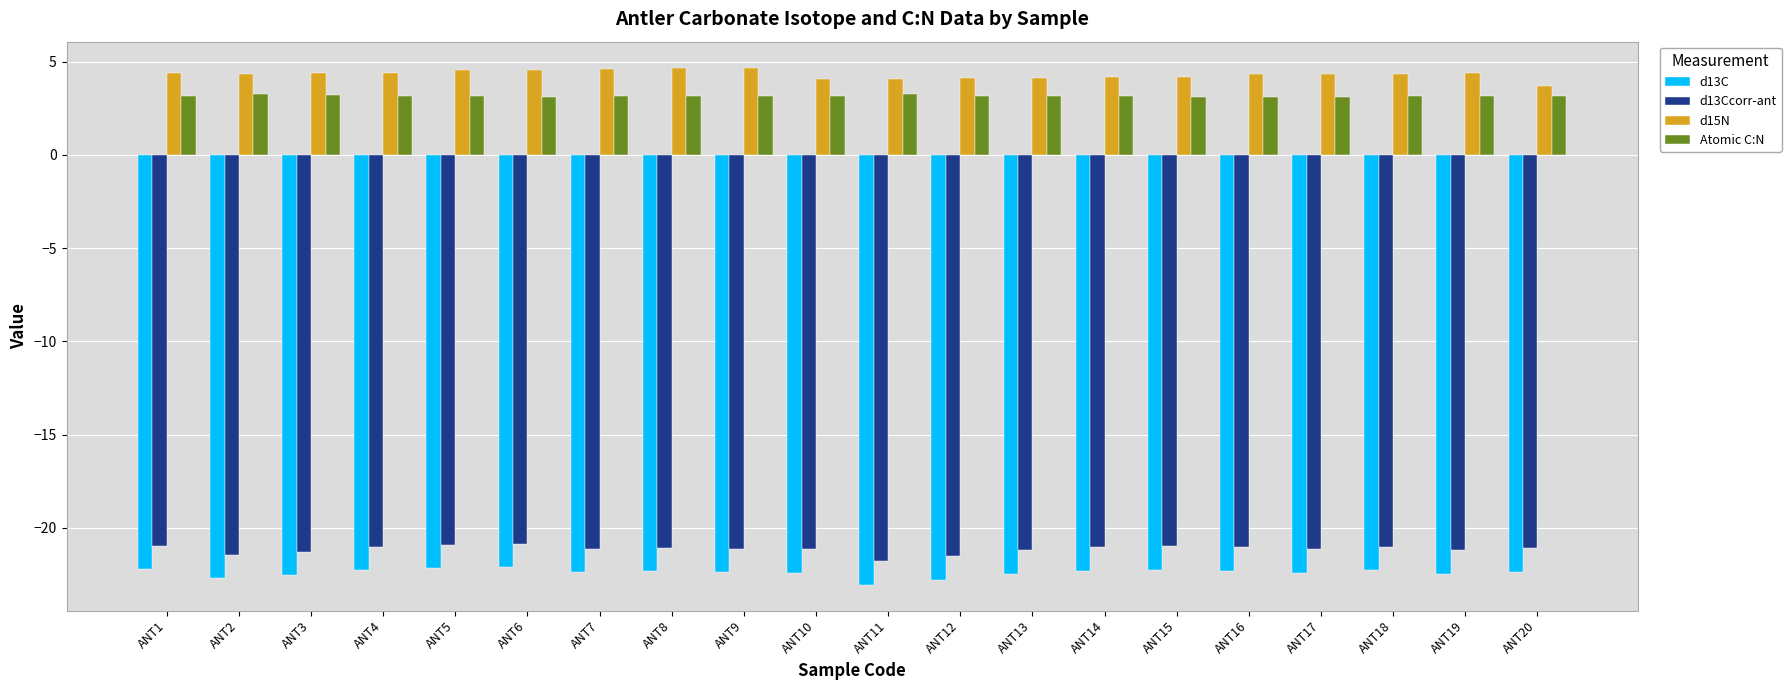

What are all the series names shown in the legend?

d13C, d13Ccorr-ant, d15N, Atomic C:N